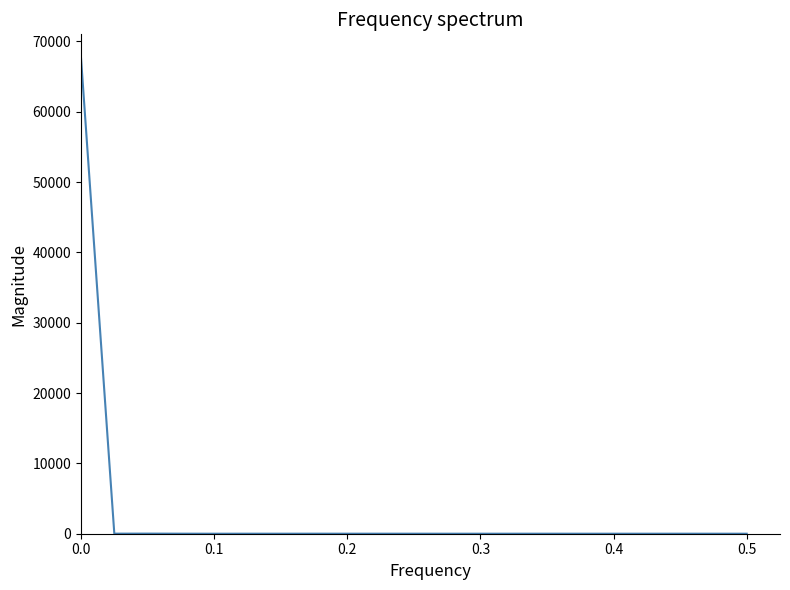

What is the sum of all values?

67688.8